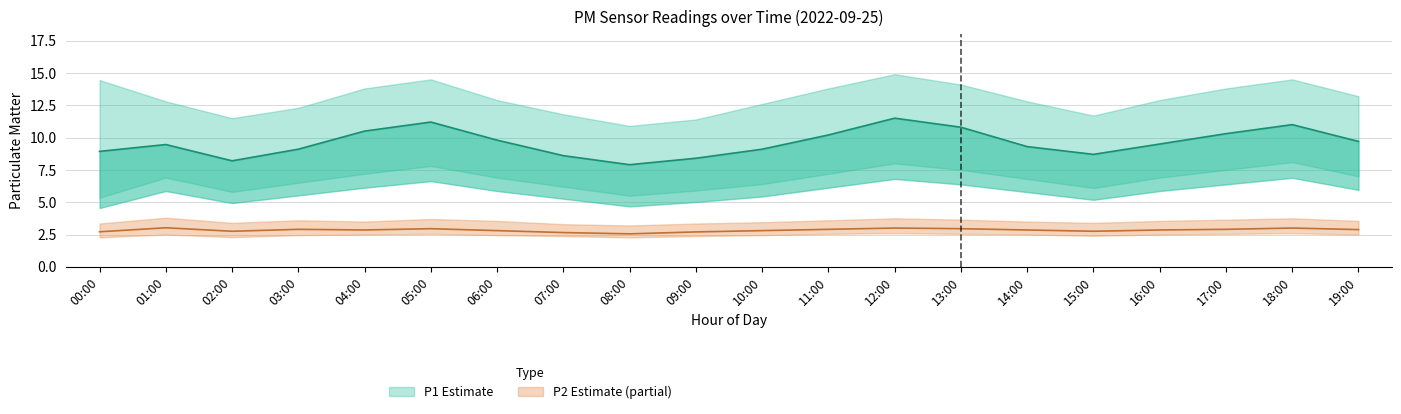

Does the chart have visible grid lines?

Yes